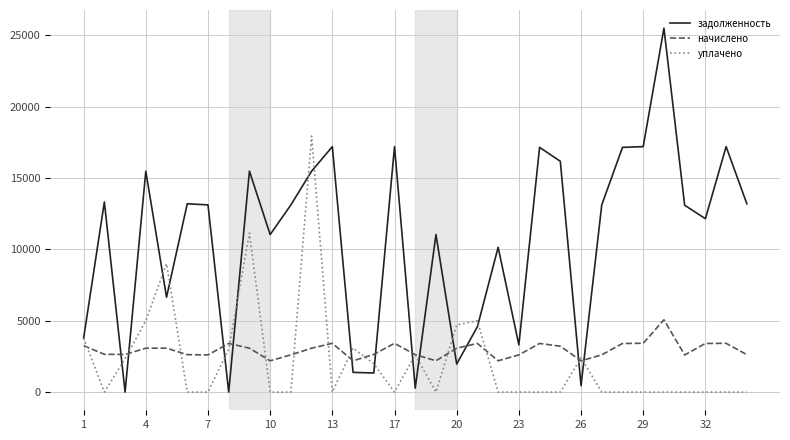

List the series in order of their peak value, lowest first.

начислено, уплачено, задолженность